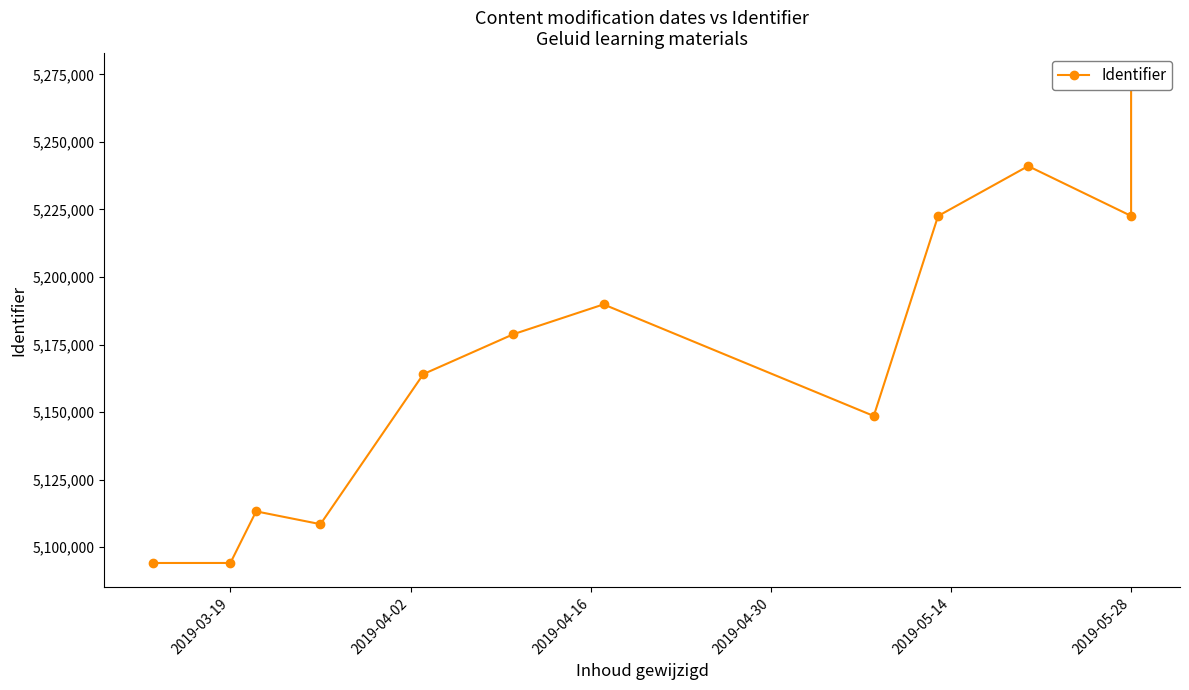

Is it true that the value at 2019-03-19 is 3245797?

False